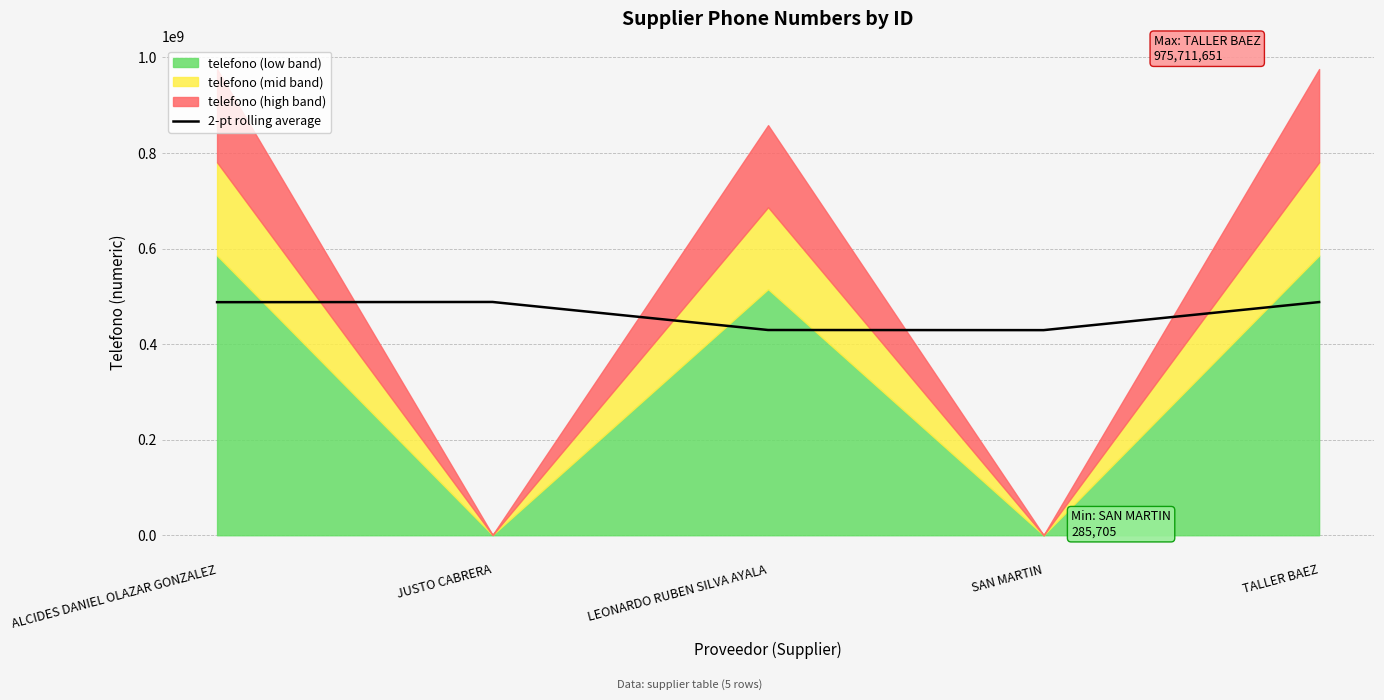

What is the minimum value for 2-pt rolling average?

429285658.0